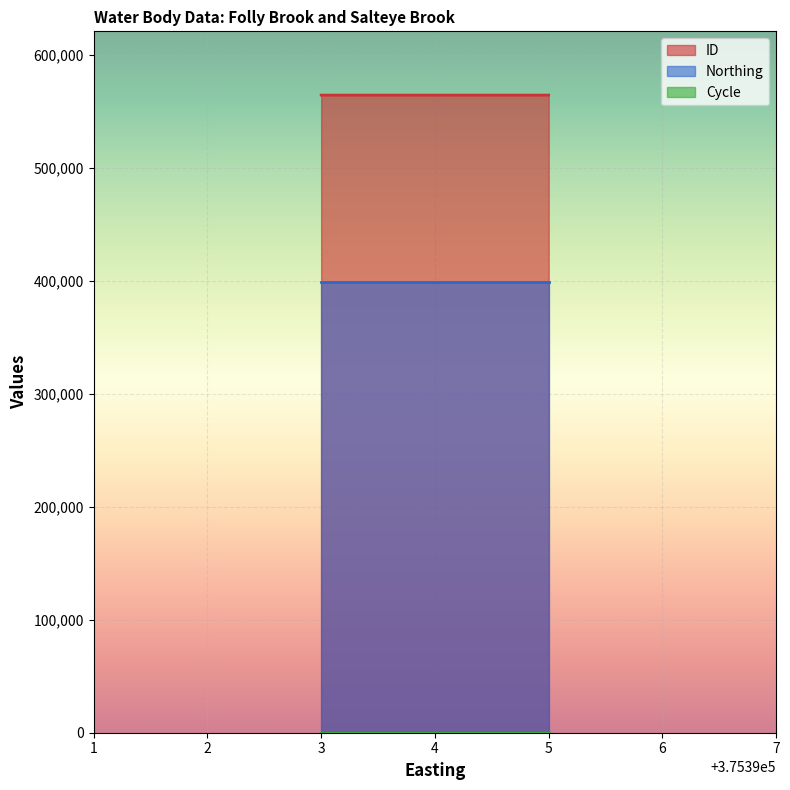

What is the sum of all Cycle values?

9